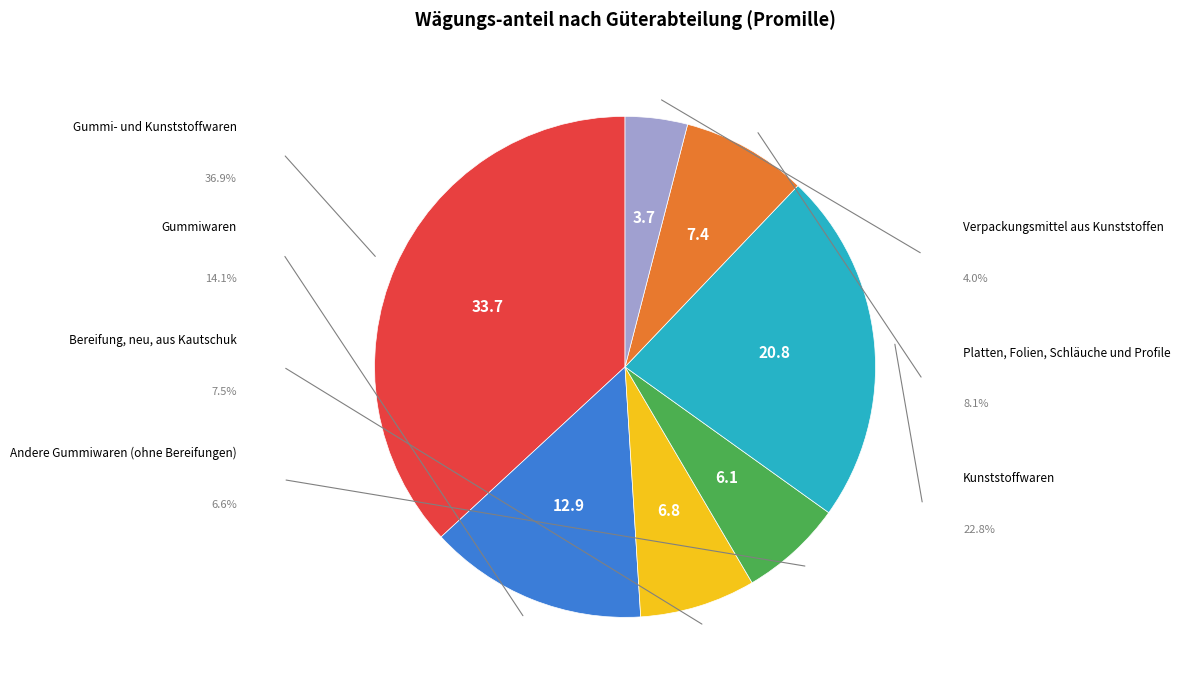

Is there any slice that represents more than half of the pie?

No